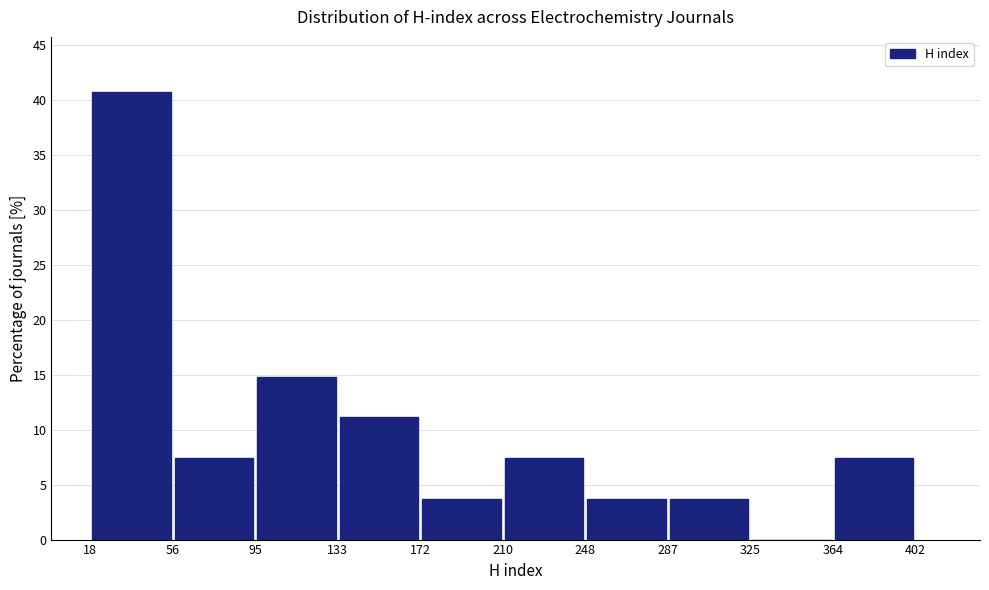

Reading left to right, transcribe this chart: for each bar, give the range it covers on the x-axis and its height. The values are not printed on the chart, so give them approximately, as read against the axis.

18 to 56: 40.5
56 to 95: 7.5
95 to 133: 15.0
133 to 172: 11.0
172 to 210: 3.5
210 to 248: 7.5
248 to 287: 3.5
287 to 325: 3.5
325 to 364: 0
364 to 402: 7.5